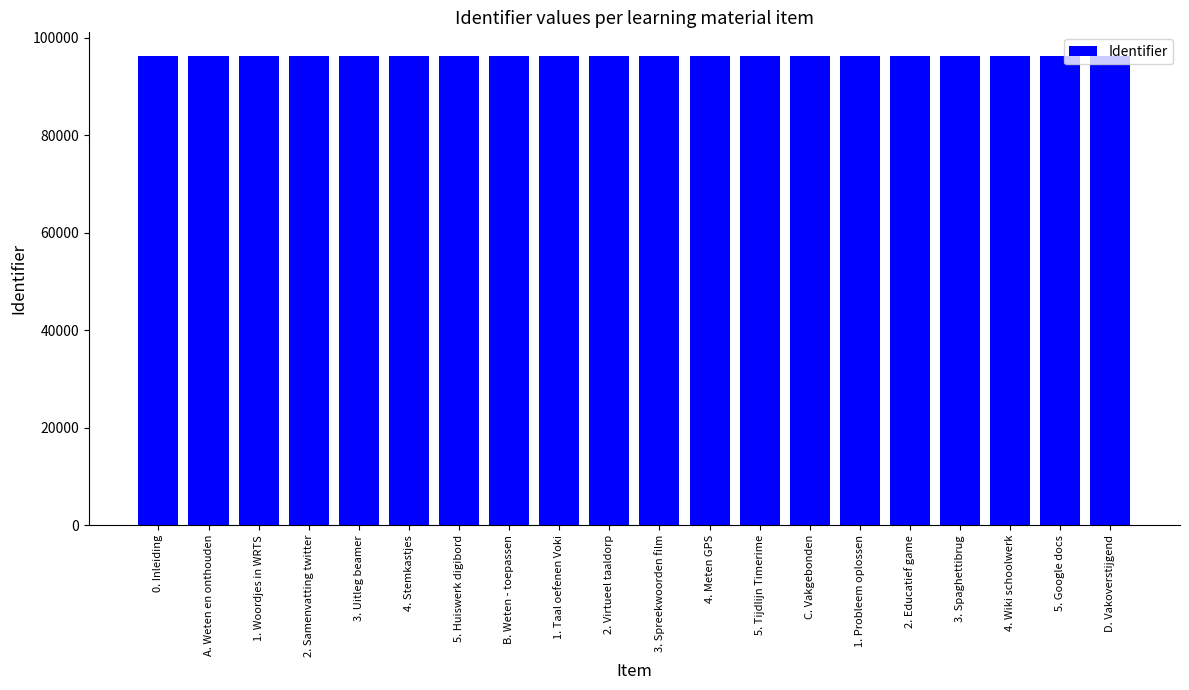

How many data points does each series have?

20